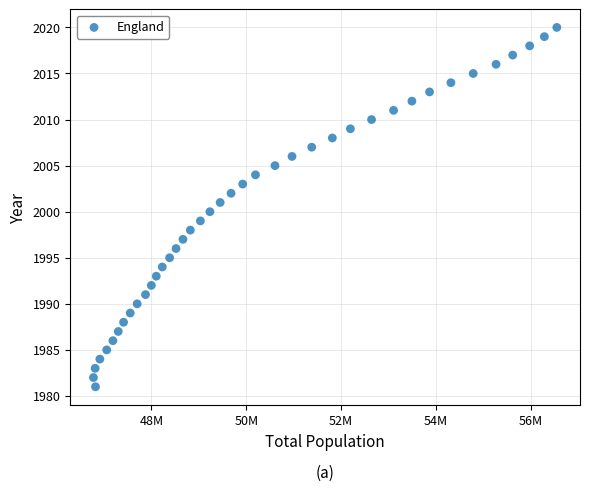

What is the range of Y values (max minus min)?

39